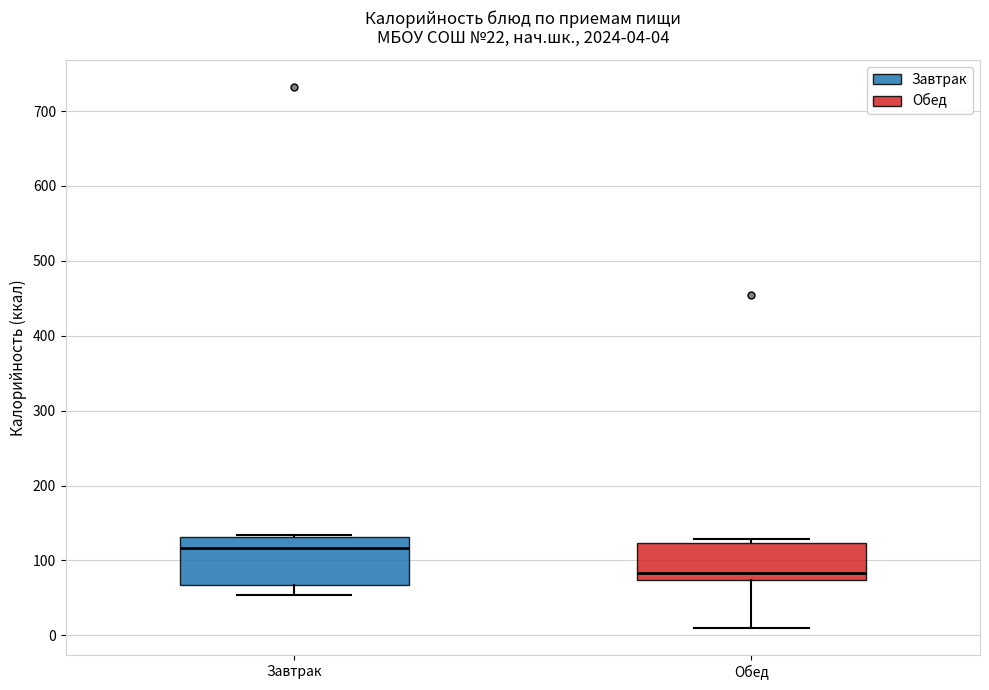

Comparing the boxes themselves (not the whiskers), which one is the tallest?

Завтрак